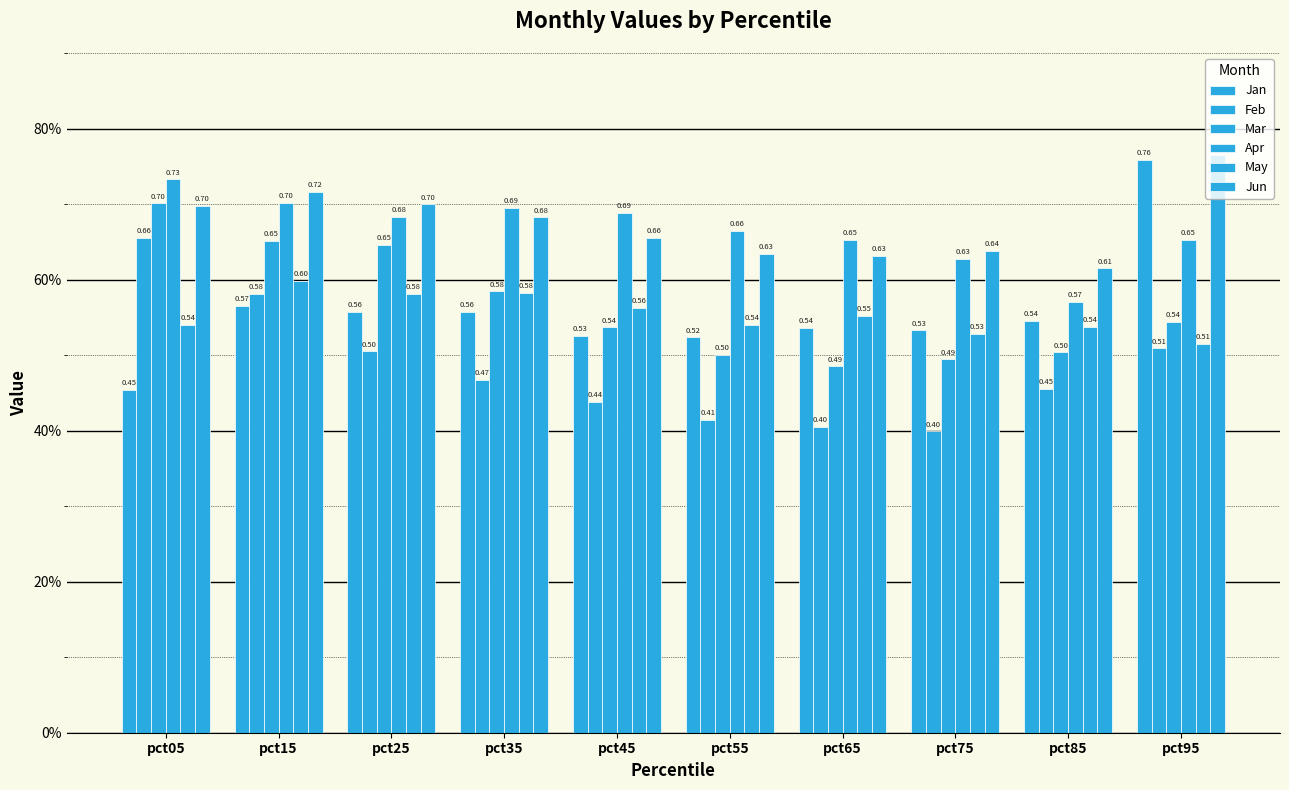

Does the chart contain any negative values?

No